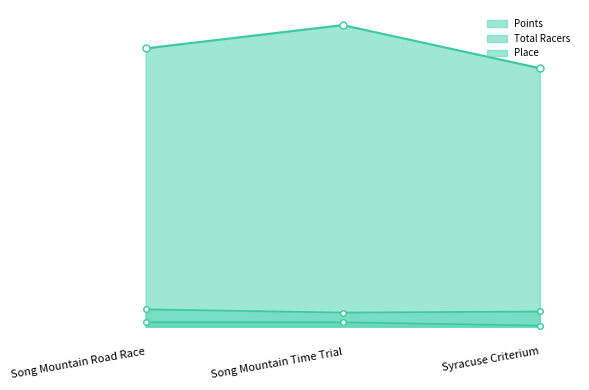

Does the chart display data point markers on the line(s)?

Yes